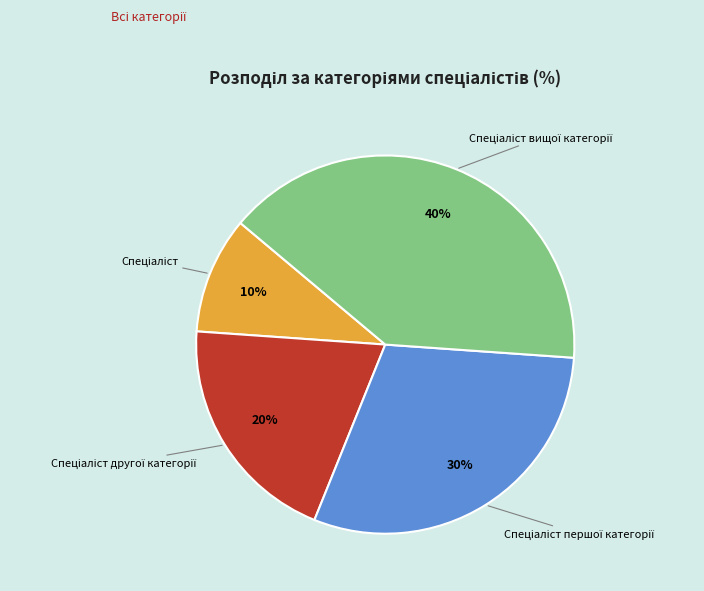

To the nearest percent, what is the average slice percentage?

25%